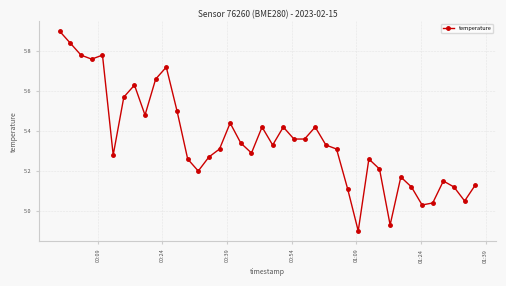

What is the greatest value displayed?

5.9